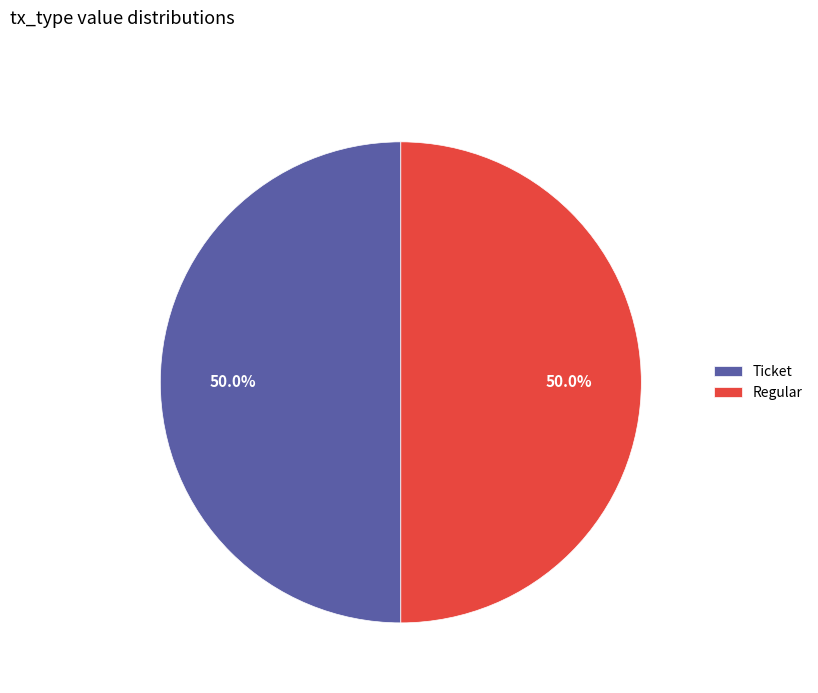

Combined, do Ticket and Regular account for over 50%?

Yes